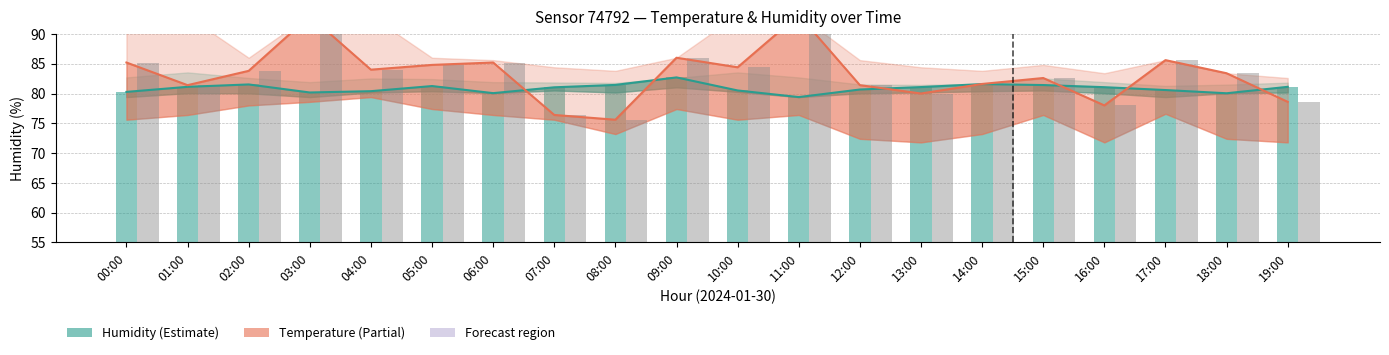

What is the sum of the temperature values at 01:00 and 19:00?

160.0